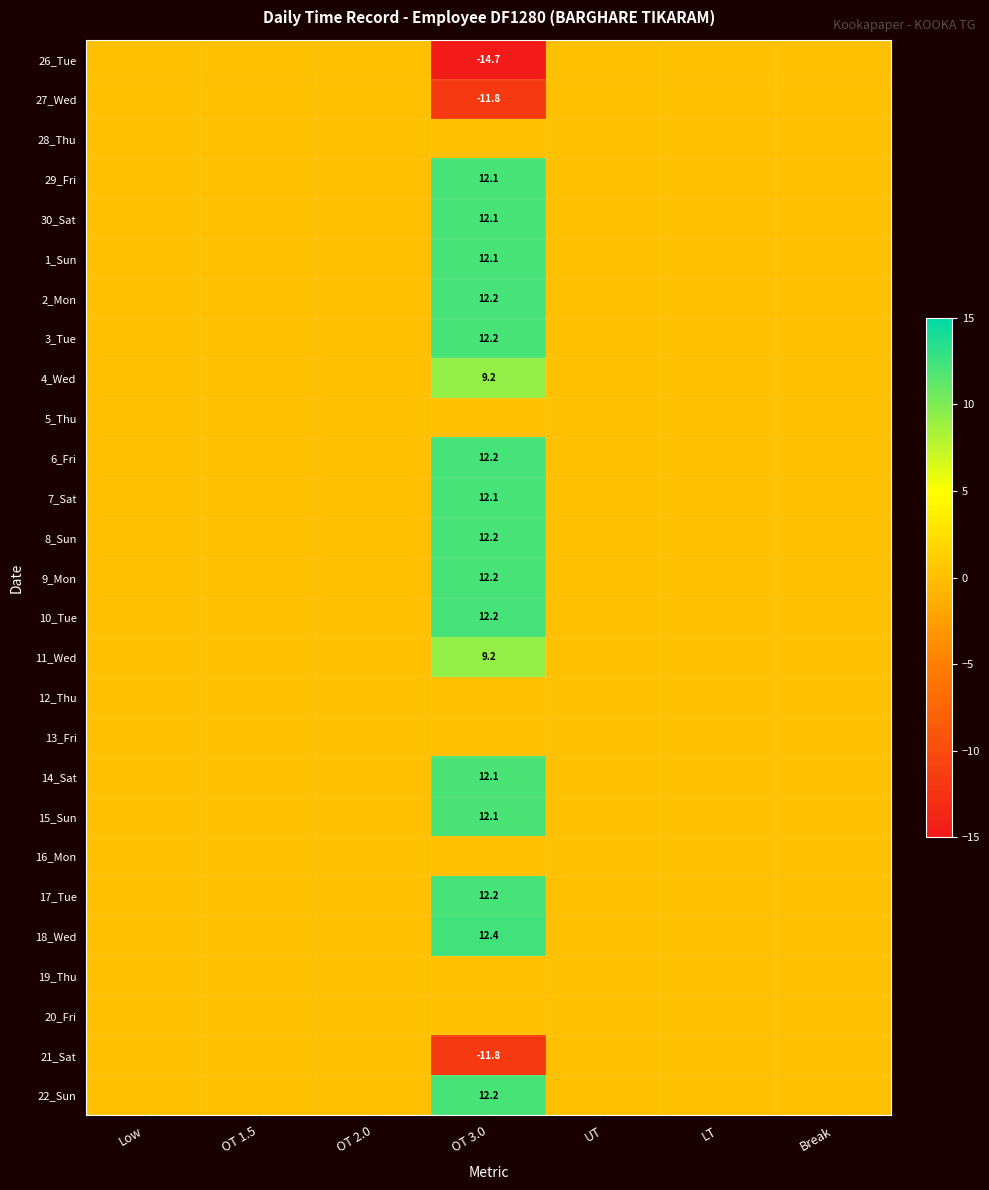

Which series changed the most between UT and LT?

26_Tue